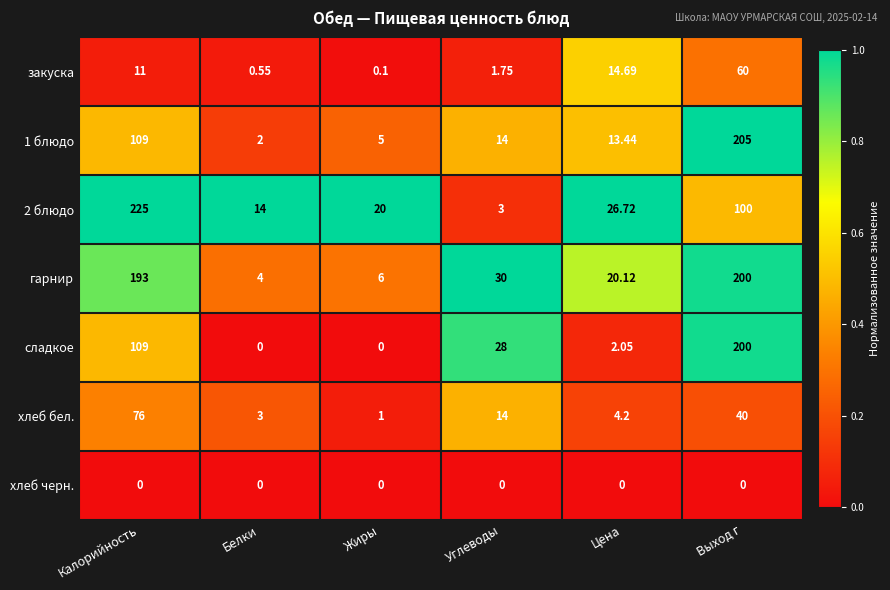

Rank the categories by 2 блюдо value from highest to lowest.

Калорийность, Выход г, Цена, Жиры, Белки, Углеводы